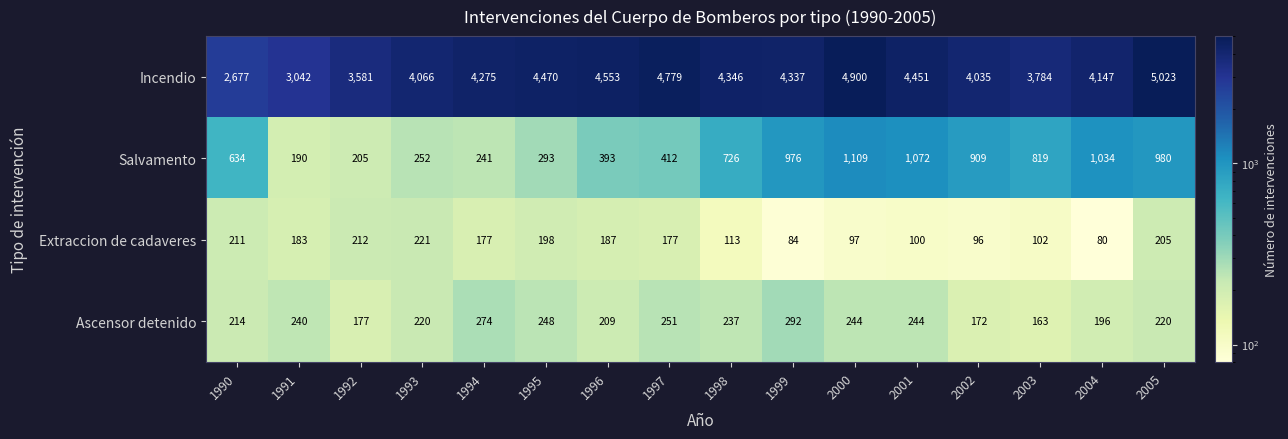

How many values in the Salvamento series are below 726?

8